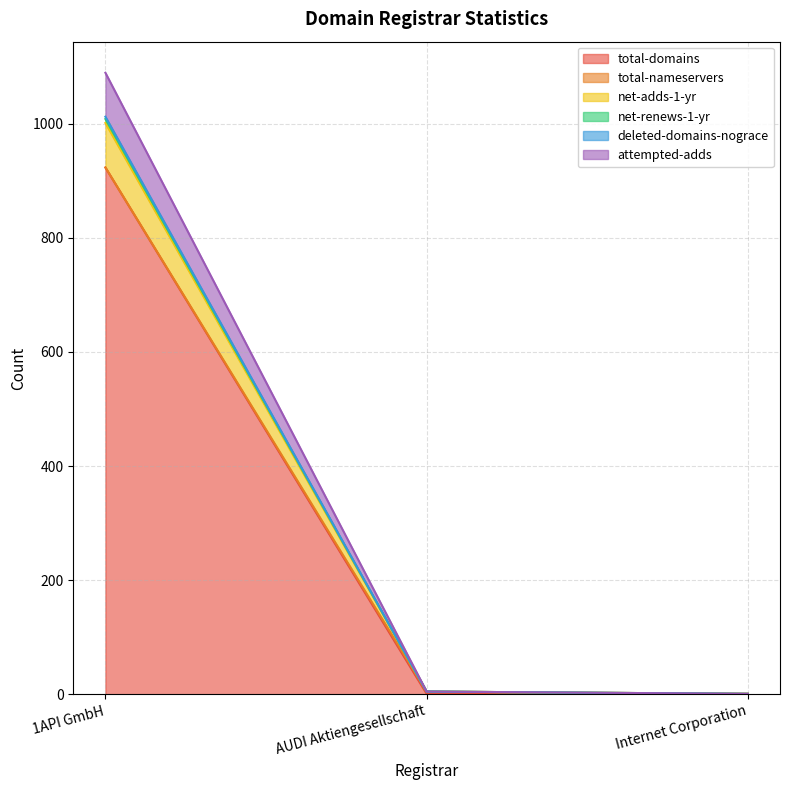

What is the total value across all series at Internet Corporation?

5